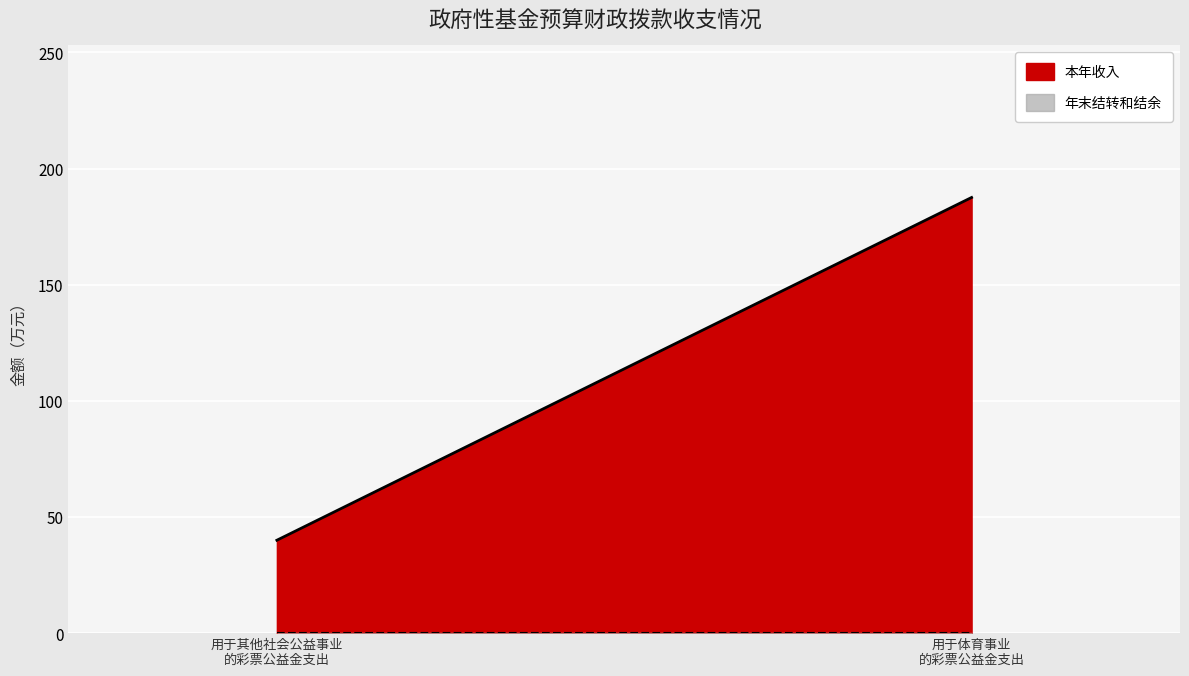

Is it true that 本年收入 equals 40.0 at 用于其他社会公益事业的彩票公益金支出?

True